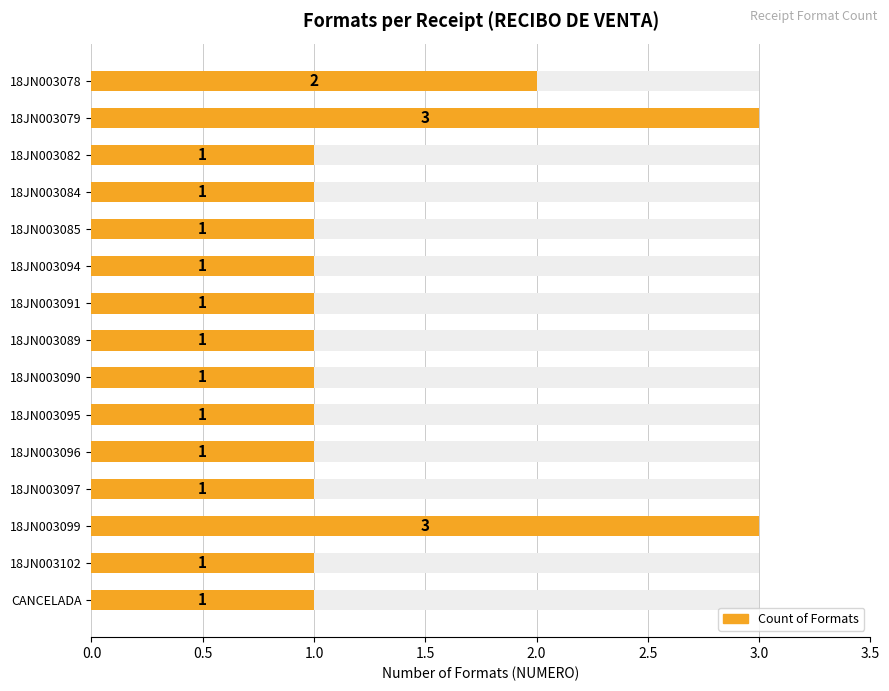

What is the difference between the maximum and minimum values?

2